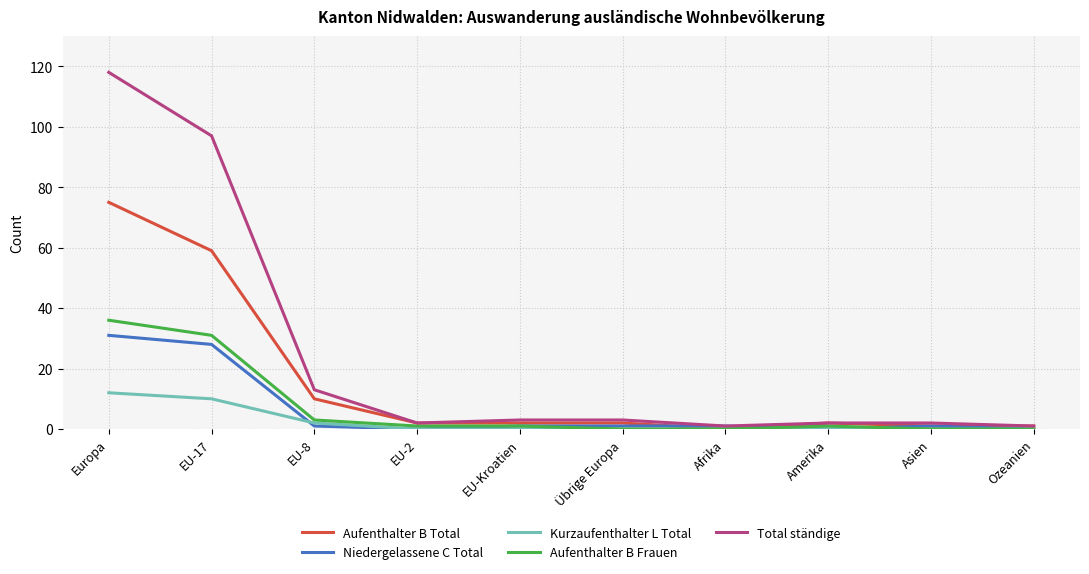

Which series changed the most between EU-17 and Asien?

Total ständige